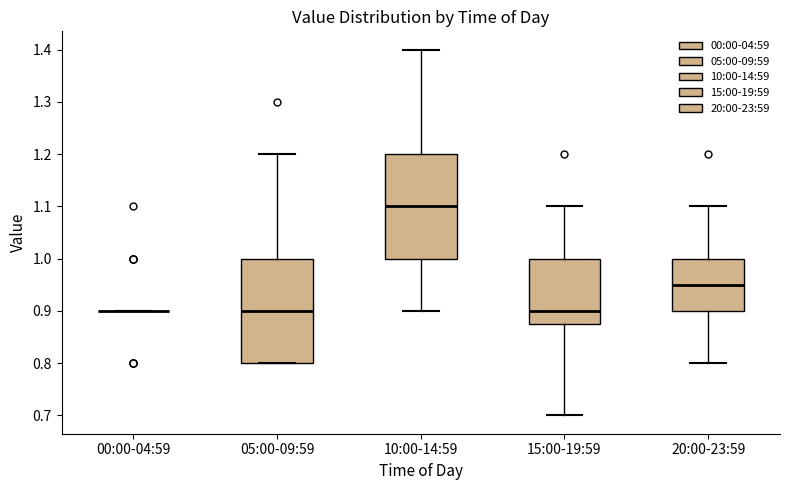

Reading left to right, read every box against the y-axis: the position of its median line, the range the box covers, and the ends of its whiskers. The values are not printed on the chart, so give them approximately, as read against the axis.

00:00-04:59: box collapsed to a line at 0.90, whiskers 0.90 to 0.90
05:00-09:59: median 0.90, box 0.80 to 1.00, whiskers 0.80 to 1.20
10:00-14:59: median 1.10, box 1.00 to 1.20, whiskers 0.90 to 1.40
15:00-19:59: median 0.90, box 0.88 to 1.00, whiskers 0.70 to 1.10
20:00-23:59: median 0.95, box 0.90 to 1.00, whiskers 0.80 to 1.10